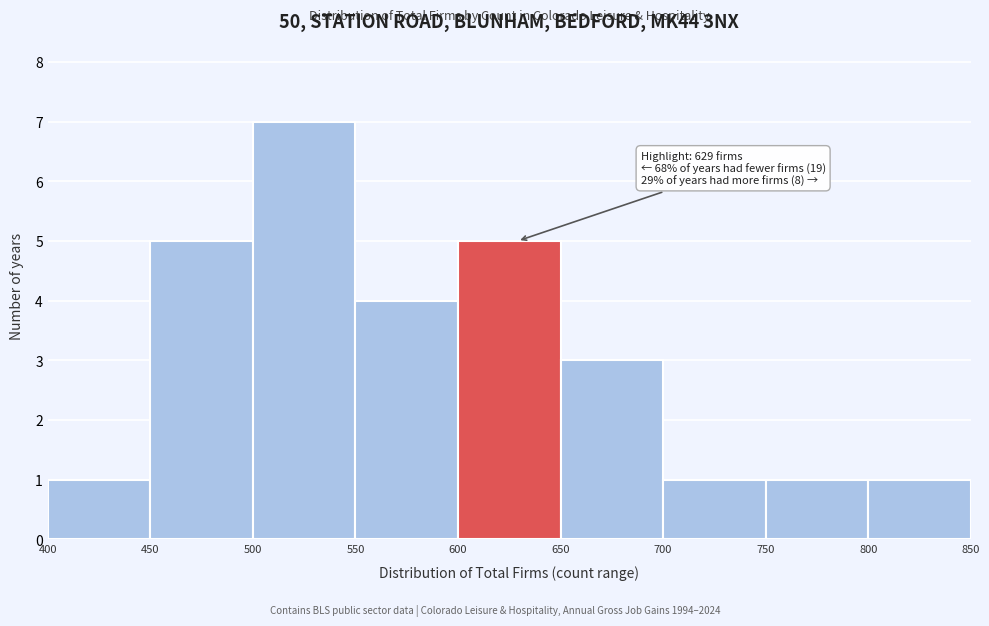

Which range on the x-axis has the tallest bar?

500 to 550